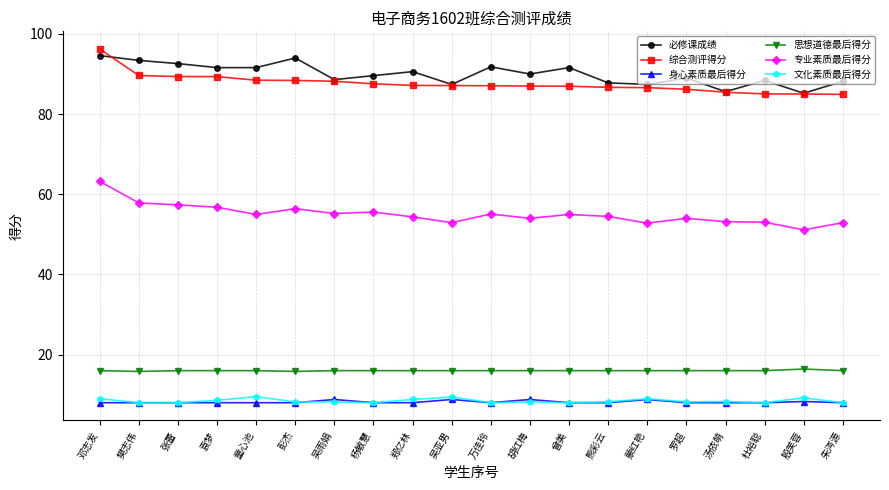

At 邓志发, list the series in order from smallest to largest.

身心素质最后得分, 文化素质最后得分, 思想道德最后得分, 专业素质最后得分, 必修课成绩, 综合测评得分